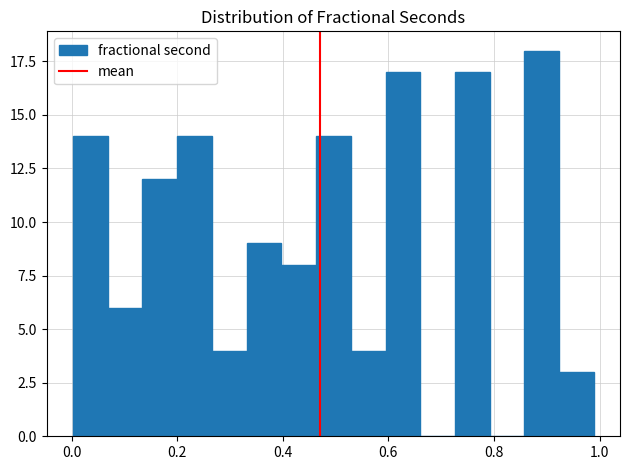

Read against the x-axis, roughly where is the centre of the tallest bar?

0.90